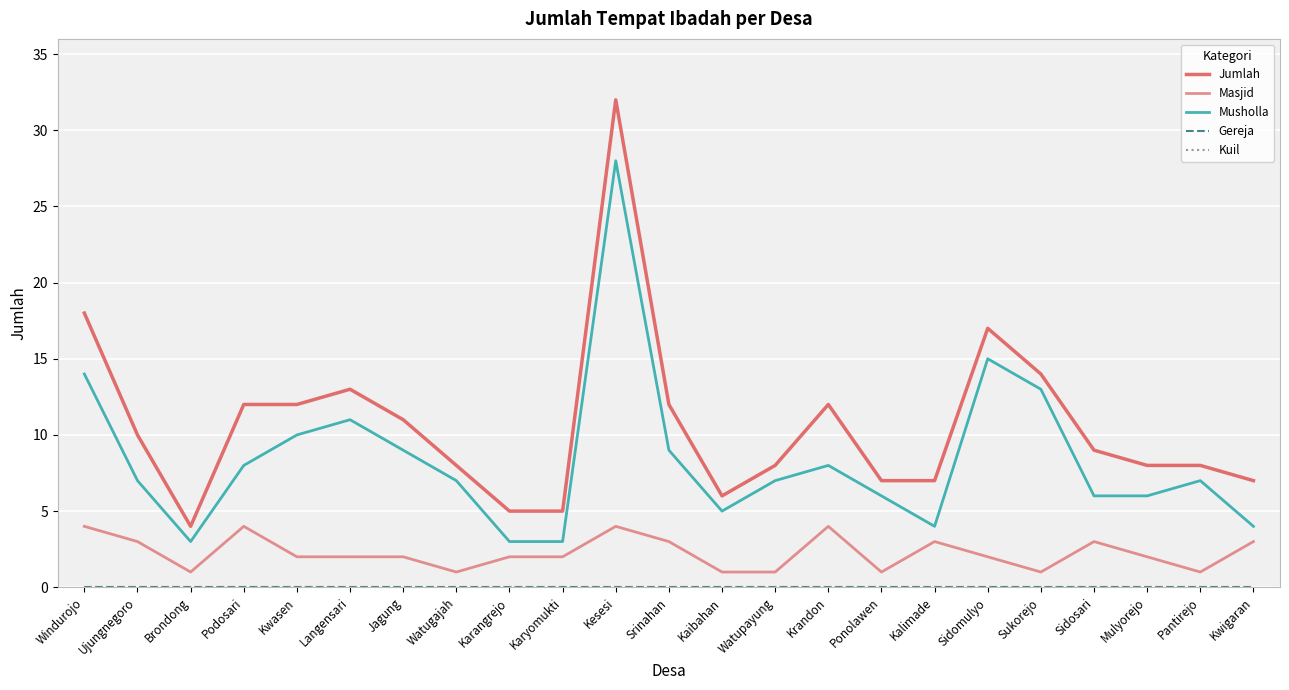

True or false: Jumlah and Musholla cross at least once.

False